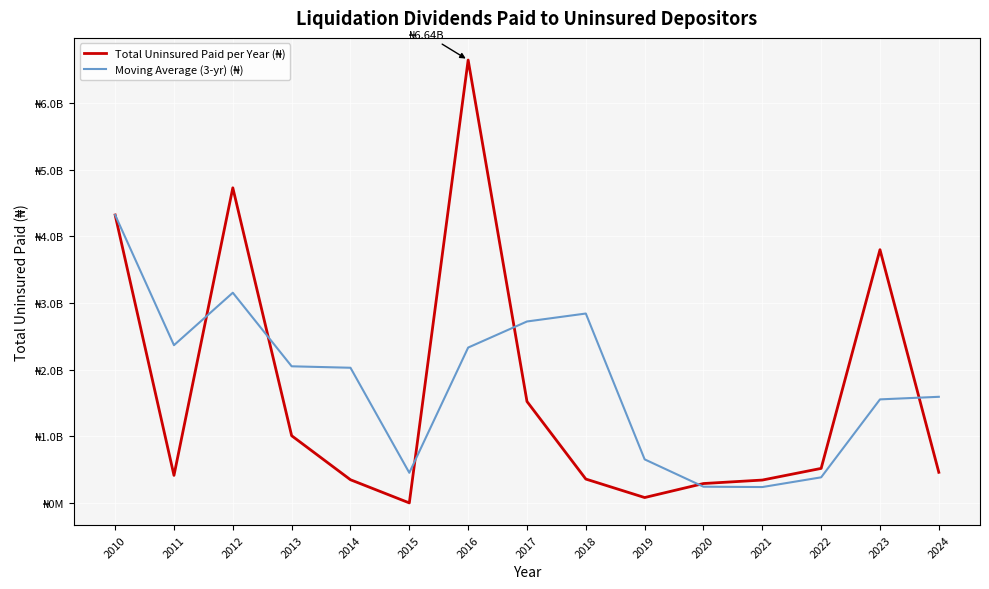

What is the value of the Total Uninsured Paid per Year (₦) point at the 13th from the left?

517701805.4